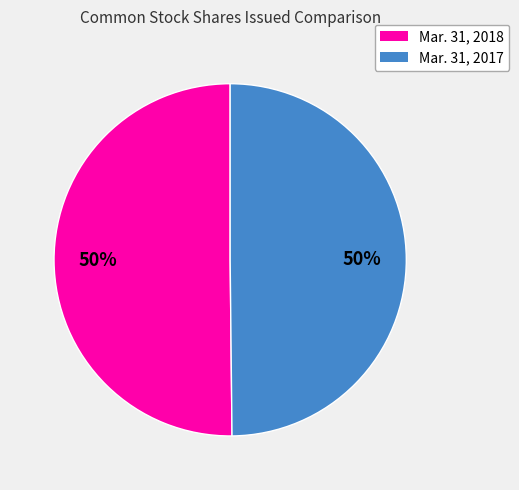

To the nearest percent, what percentage of the pie is Mar. 31, 2017?

50%